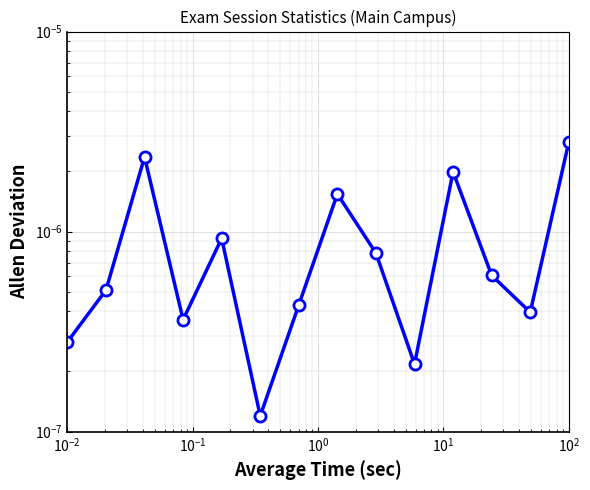

Does the chart display data point markers on the line(s)?

Yes